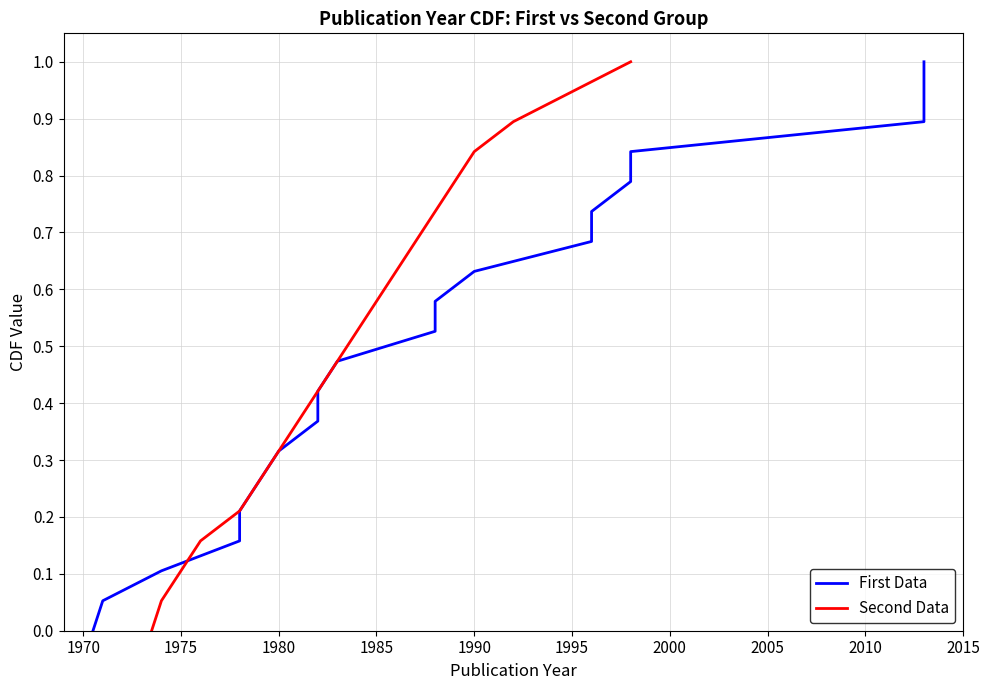

How many categories are shown in the chart?

20